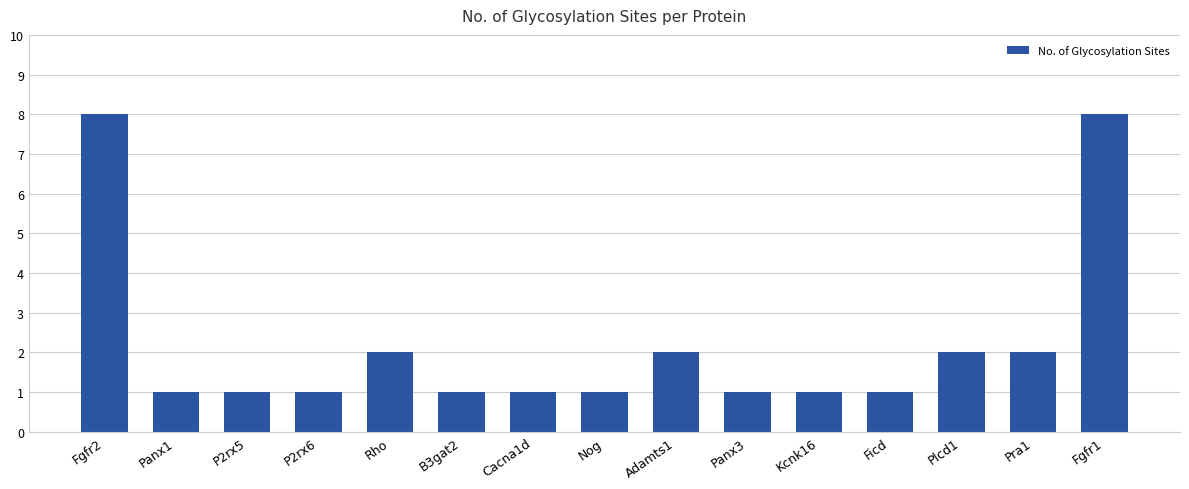

What is the minimum value shown in the chart?

1